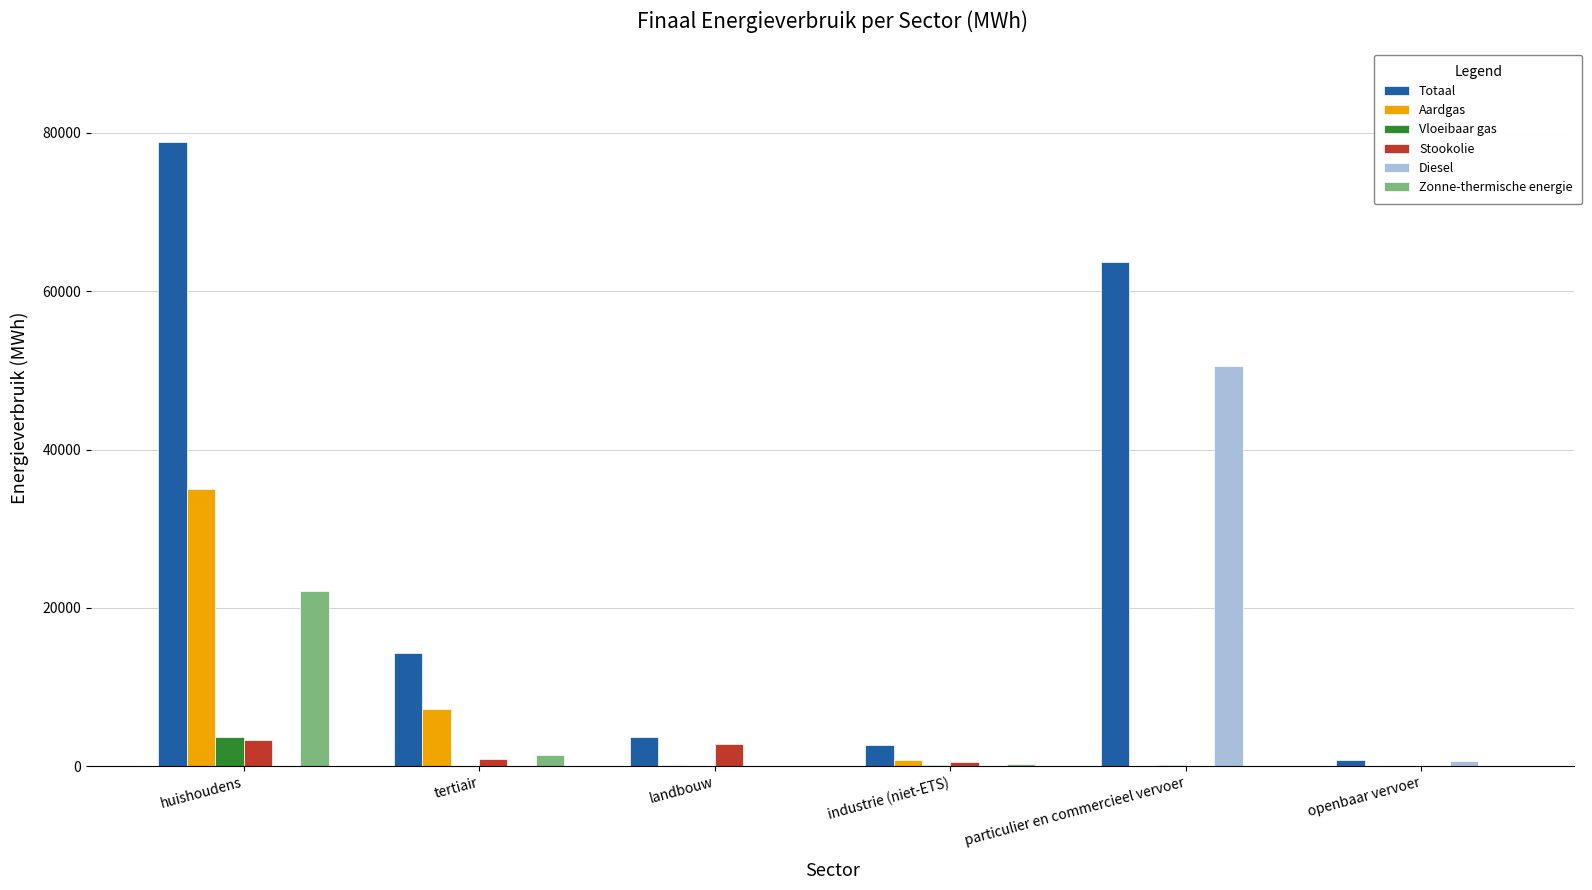

How many values in the Stookolie series exceed 918?

3